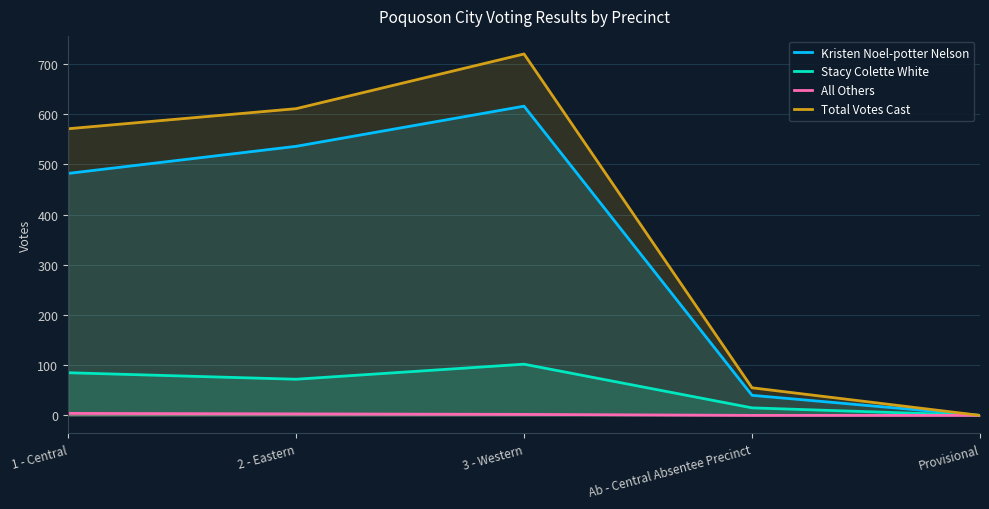

Where is the first local minimum for Stacy Colette White?

2 - Eastern